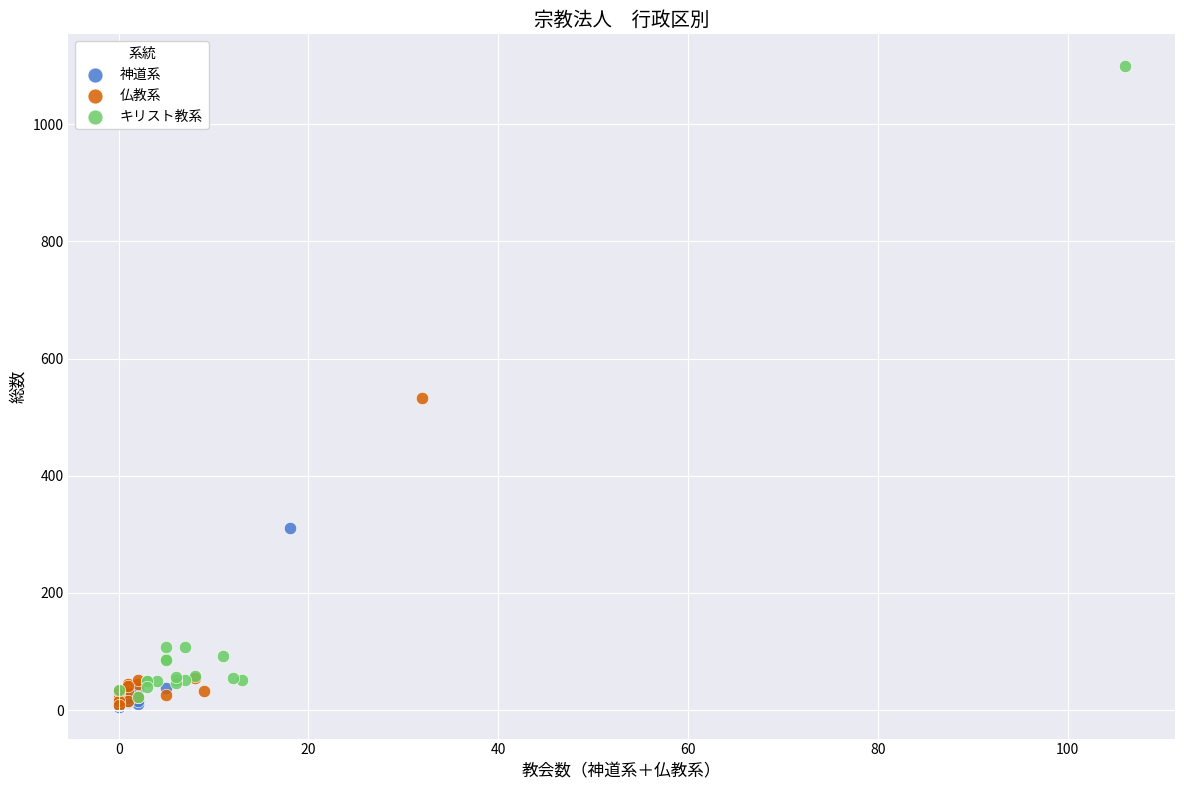

Which series contains the highest Y value?

キリスト教系